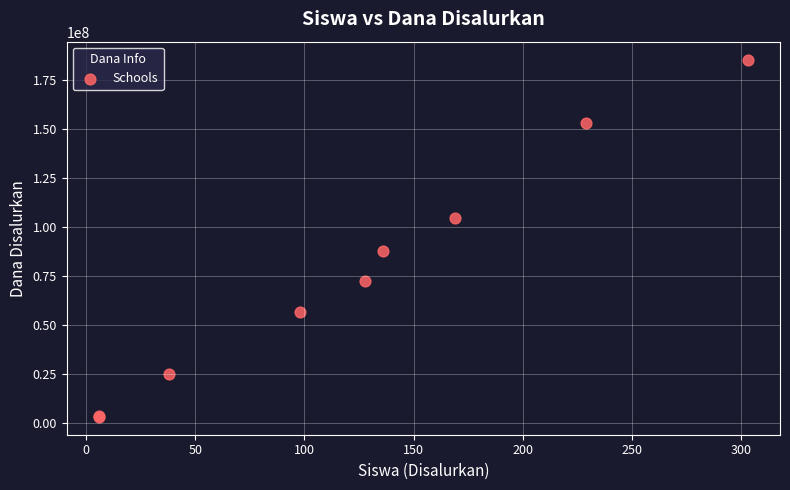

What Y value in the scatter plot is closest to 94500000?

88125000